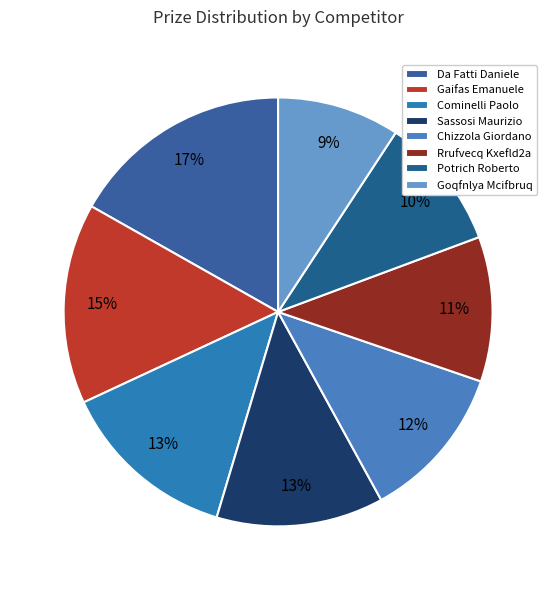

How many segments does this pie chart have?

8